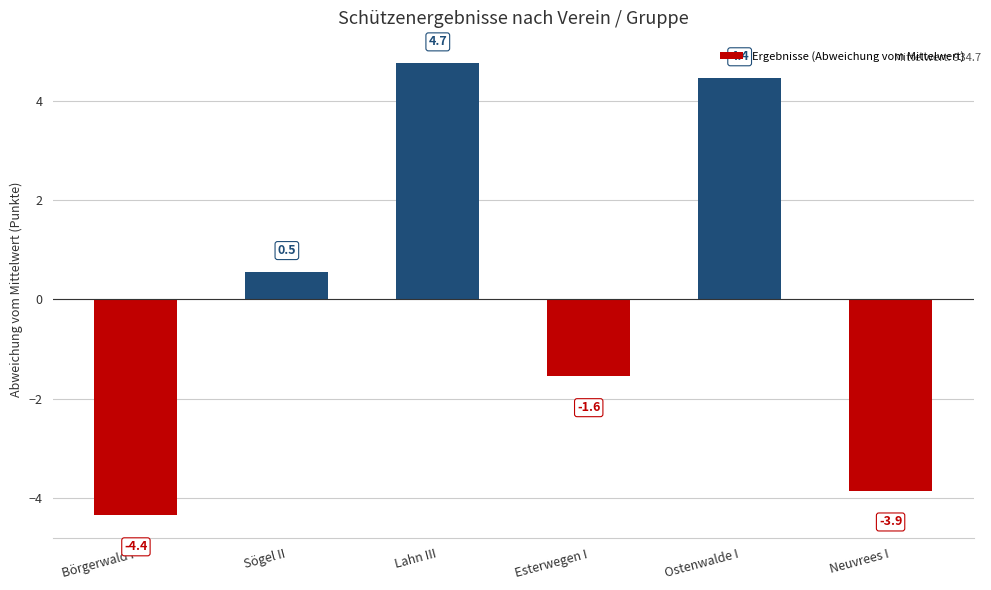

What position from the right is Börgerwald I?

6